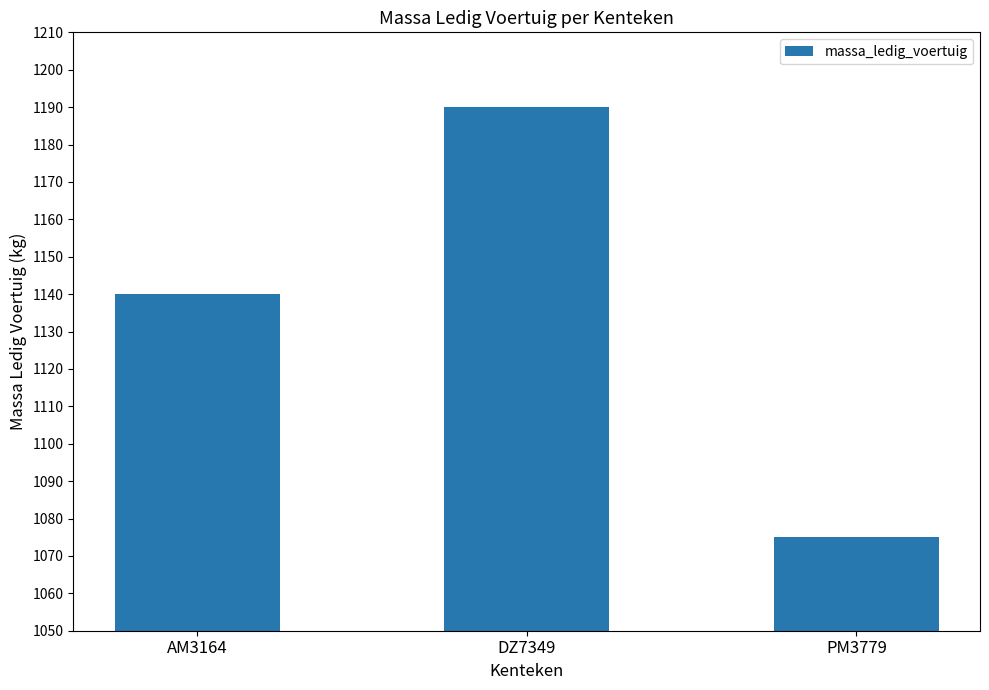

How many series are shown in this chart?

1